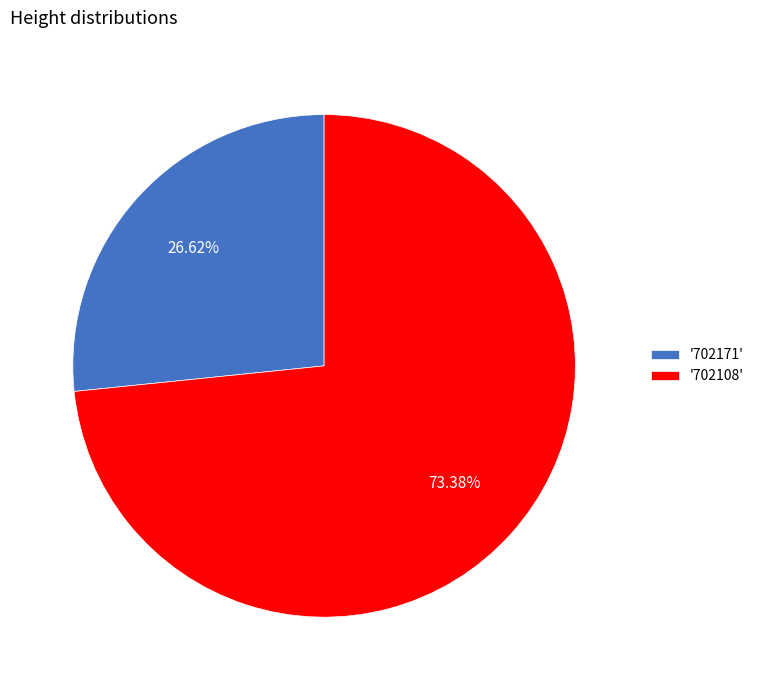

How many slices are in this pie chart?

2